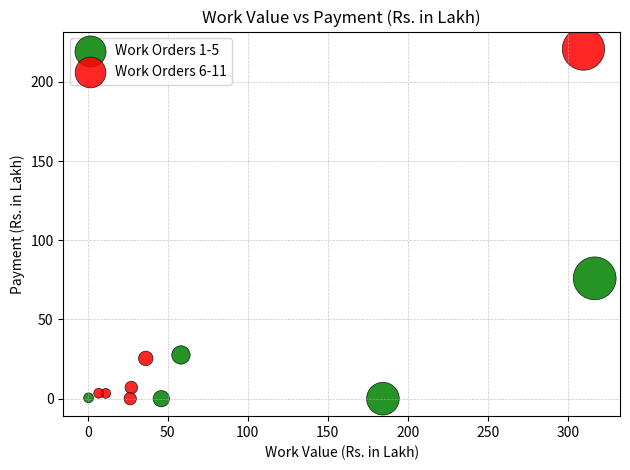

What are all the series names shown in the legend?

Work Orders 1-5, Work Orders 6-11